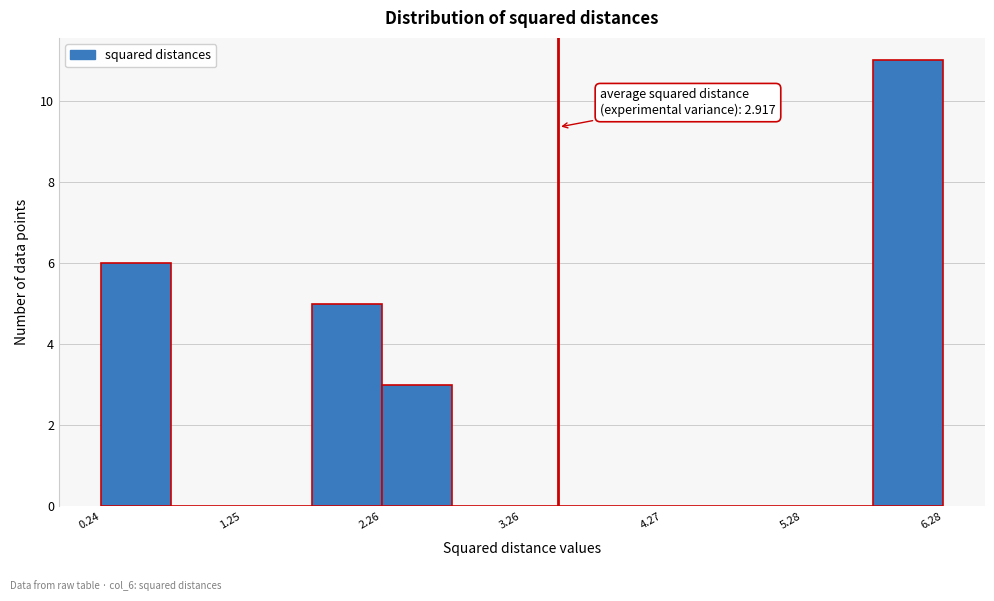

Read against the x-axis, roughly where is the centre of the tallest bar?

6.0